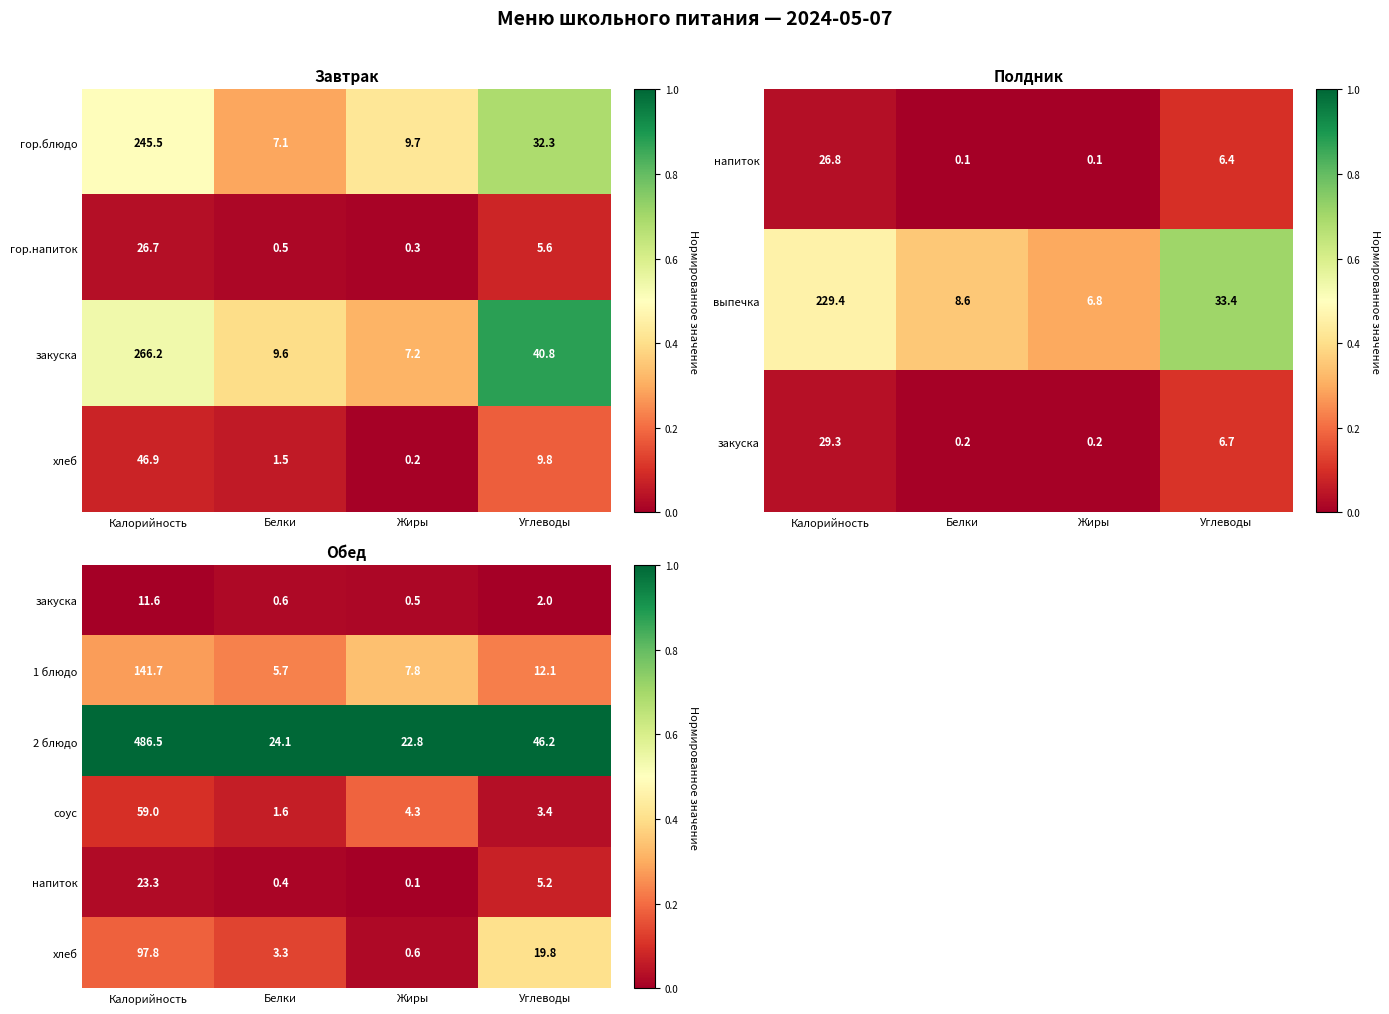

At how many categories does at least one series exceed 0?

4